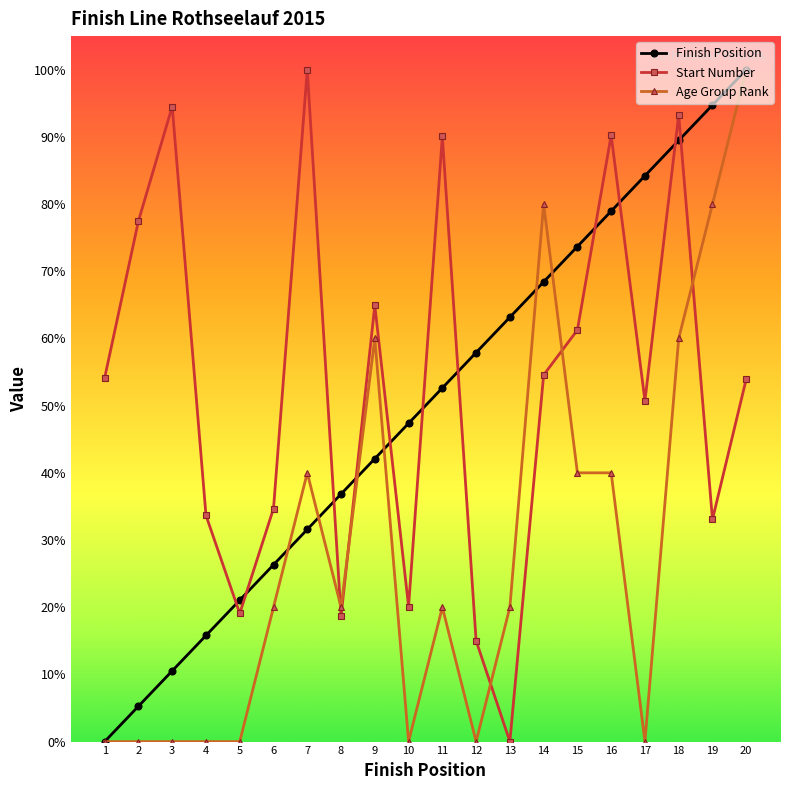

Which category has the highest value in the Age Group Rank series?

20